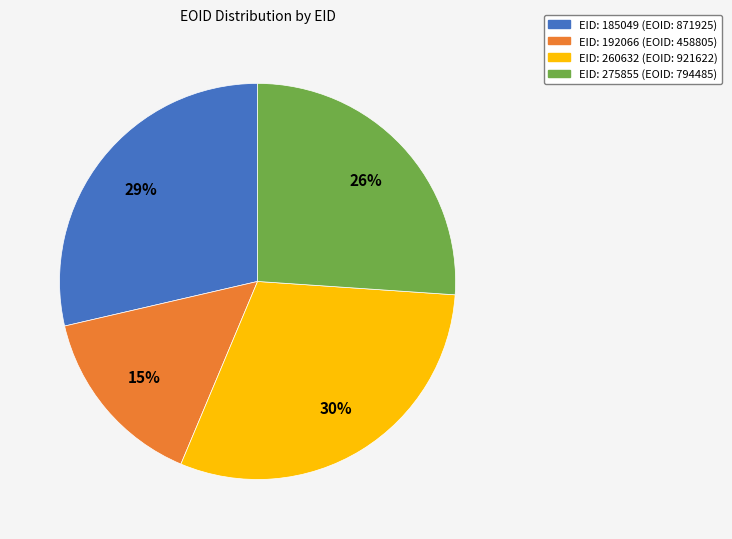

To the nearest percent, what is the difference between the largest and smallest slice percentages?

15%